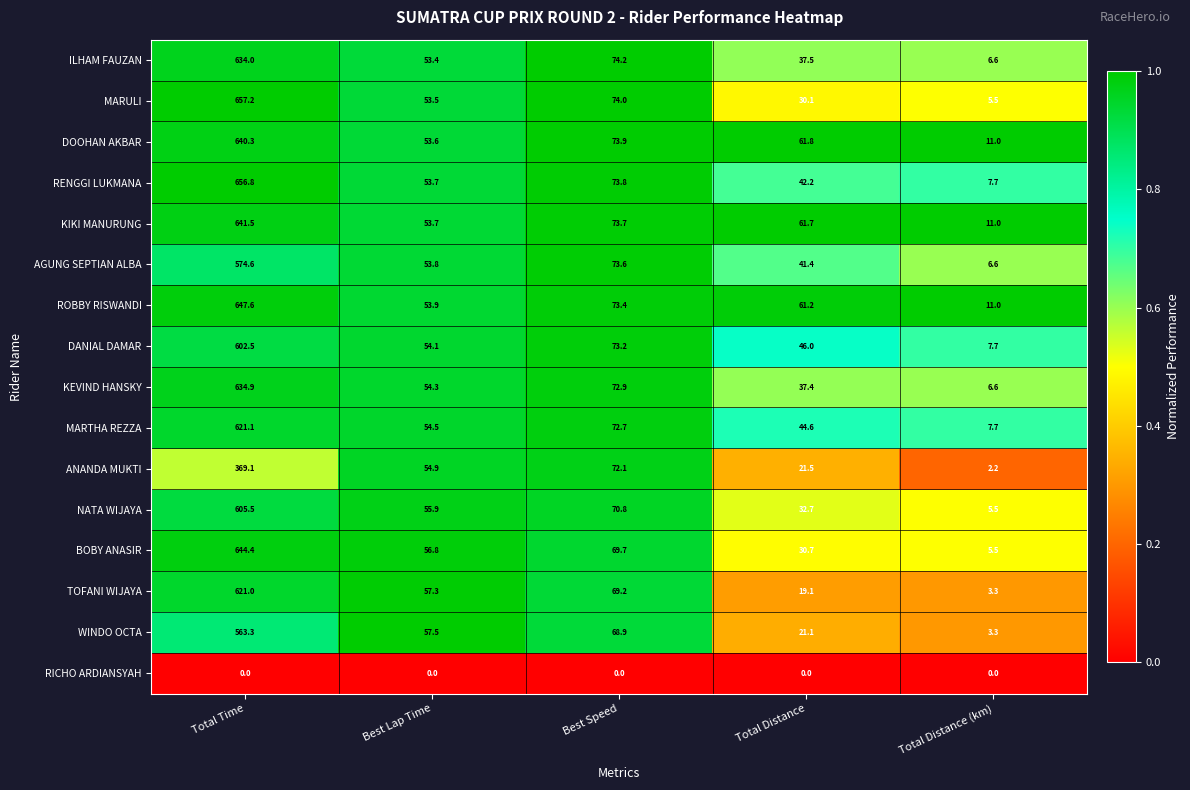

What is the difference between the second highest and second lowest values in the DANIAL DAMAR series?

27.2